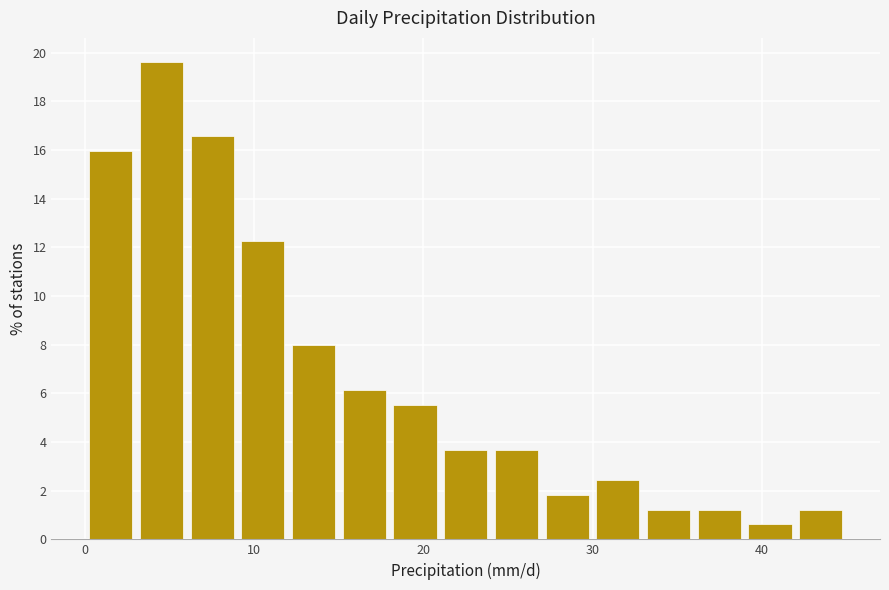

Read against the x-axis, roughly where is the centre of the tallest bar?

5